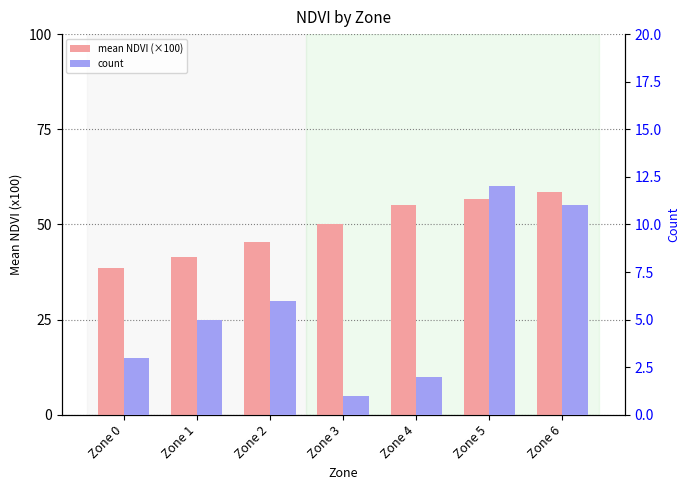

What are all the series names shown in the legend?

mean NDVI (×100), count